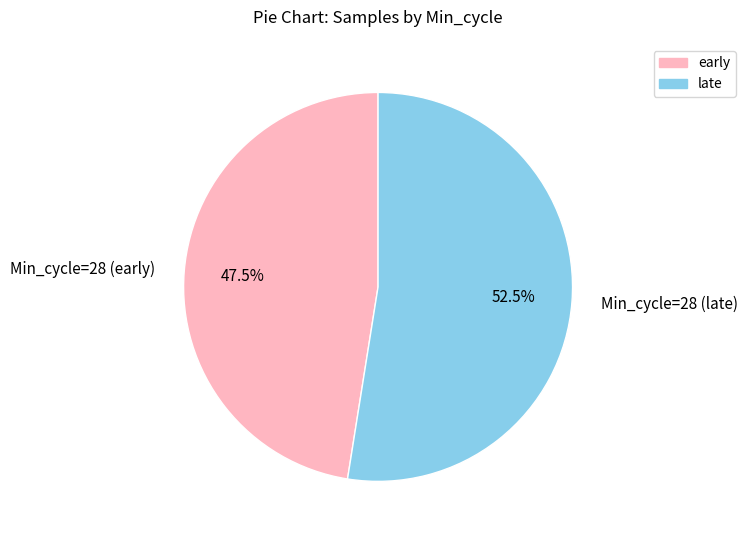

What is the largest slice in the pie chart?

Min_cycle=28 (late)